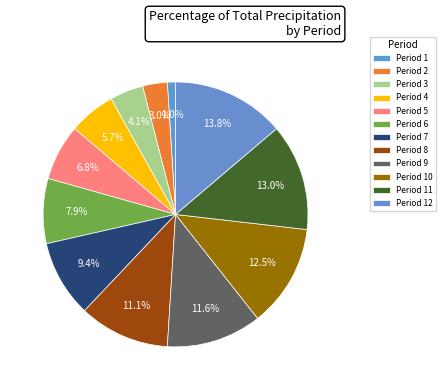

How many segments does this pie chart have?

12